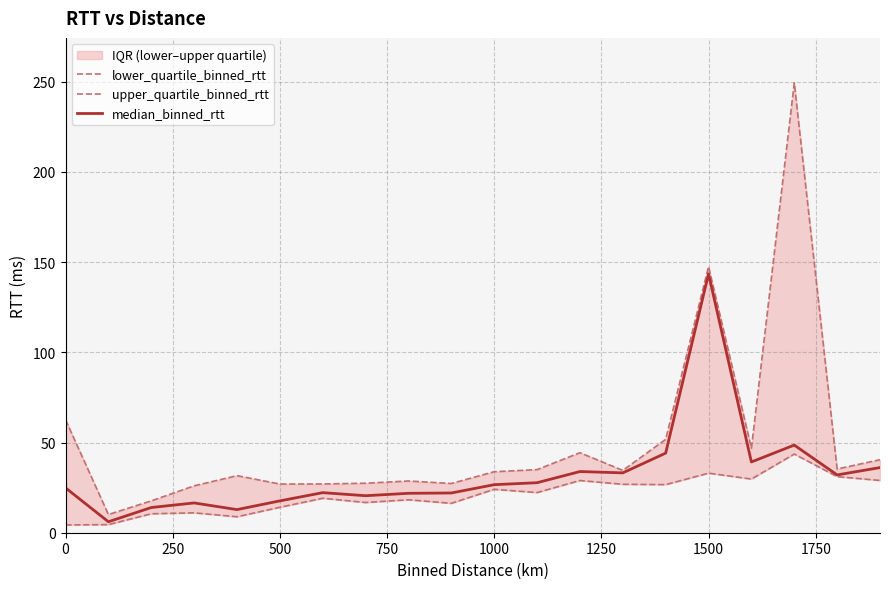

What is the maximum value for median_binned_rtt?

143.5